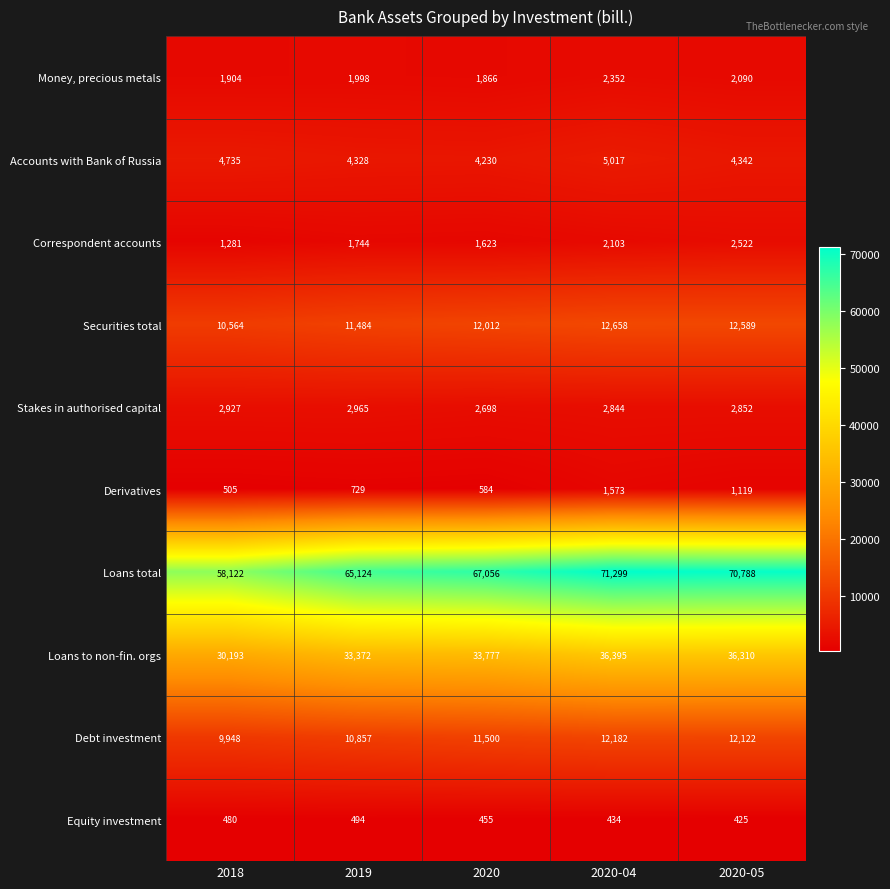

The Stakes in authorised capital series shows 2844 at 2020-04. True or false?

True